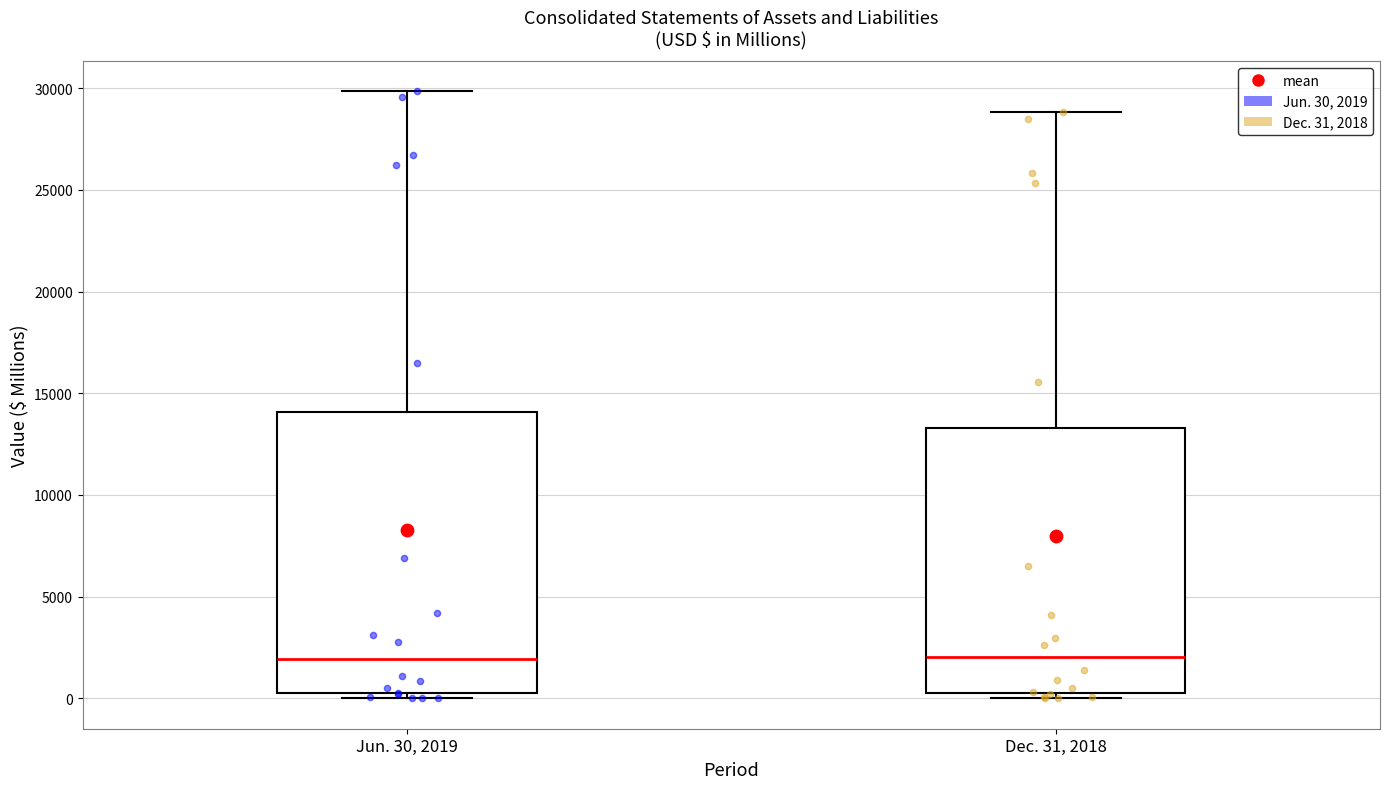

Reading left to right, read every box against the y-axis: the position of its median line, the range the box covers, and the ends of its whiskers. The values are not printed on the chart, so give them approximately, as read against the axis.

Jun. 30, 2019: median 2000, box 0 to 14000, whiskers 0 (just below the box's lower edge) to 30000
Dec. 31, 2018: median 2000, box 0 to 13500, whiskers 0 (just below the box's lower edge) to 29000